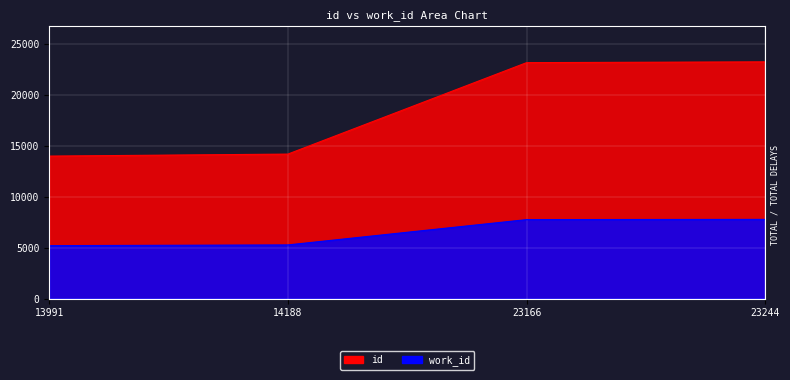

Where is id nearest to the value 18617?

14188